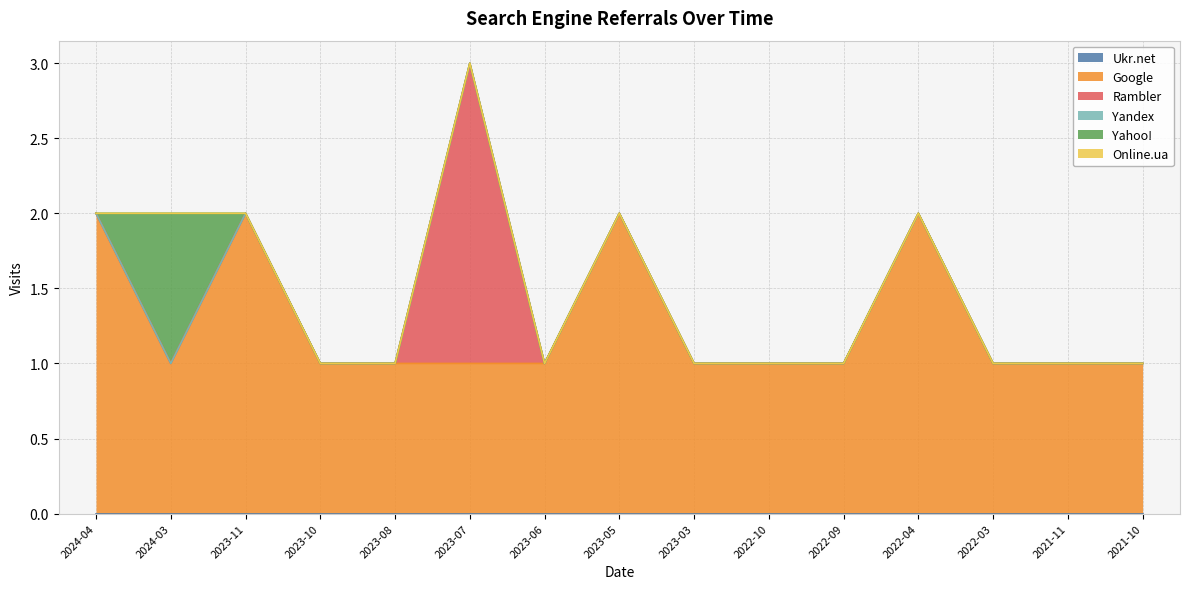

Reading left to right, list all the values displayed in this chart.

Ukr.net: 2024-04=0	2024-03=0	2023-11=0	2023-10=0	2023-08=0	2023-07=0	2023-06=0	2023-05=0	2023-03=0	2022-10=0	2022-09=0	2022-04=0	2022-03=0	2021-11=0	2021-10=0
Google: 2024-04=2	2024-03=1	2023-11=2	2023-10=1	2023-08=1	2023-07=1	2023-06=1	2023-05=2	2023-03=1	2022-10=1	2022-09=1	2022-04=2	2022-03=1	2021-11=1	2021-10=1
Rambler: 2024-04=0	2024-03=0	2023-11=0	2023-10=0	2023-08=0	2023-07=2	2023-06=0	2023-05=0	2023-03=0	2022-10=0	2022-09=0	2022-04=0	2022-03=0	2021-11=0	2021-10=0
Yandex: 2024-04=0	2024-03=0	2023-11=0	2023-10=0	2023-08=0	2023-07=0	2023-06=0	2023-05=0	2023-03=0	2022-10=0	2022-09=0	2022-04=0	2022-03=0	2021-11=0	2021-10=0
Yahoo!: 2024-04=0	2024-03=1	2023-11=0	2023-10=0	2023-08=0	2023-07=0	2023-06=0	2023-05=0	2023-03=0	2022-10=0	2022-09=0	2022-04=0	2022-03=0	2021-11=0	2021-10=0
Online.ua: 2024-04=0	2024-03=0	2023-11=0	2023-10=0	2023-08=0	2023-07=0	2023-06=0	2023-05=0	2023-03=0	2022-10=0	2022-09=0	2022-04=0	2022-03=0	2021-11=0	2021-10=0